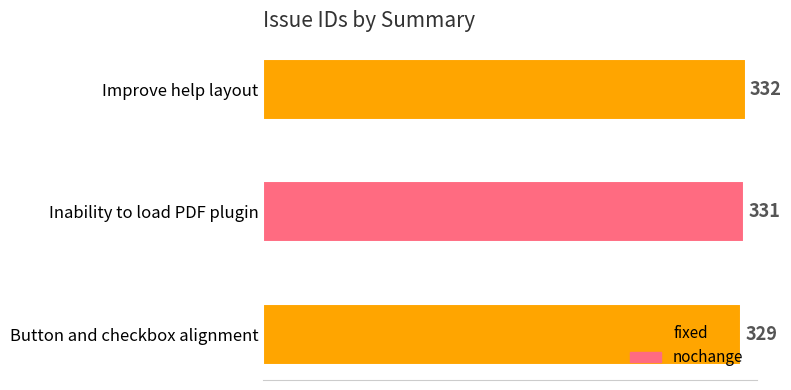

How many bars are there in total?

3